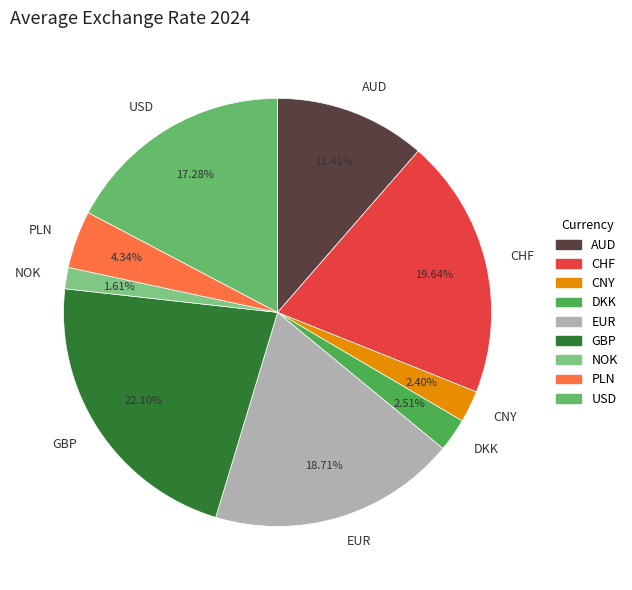

How much of the chart is everything except NOK?

98.4%